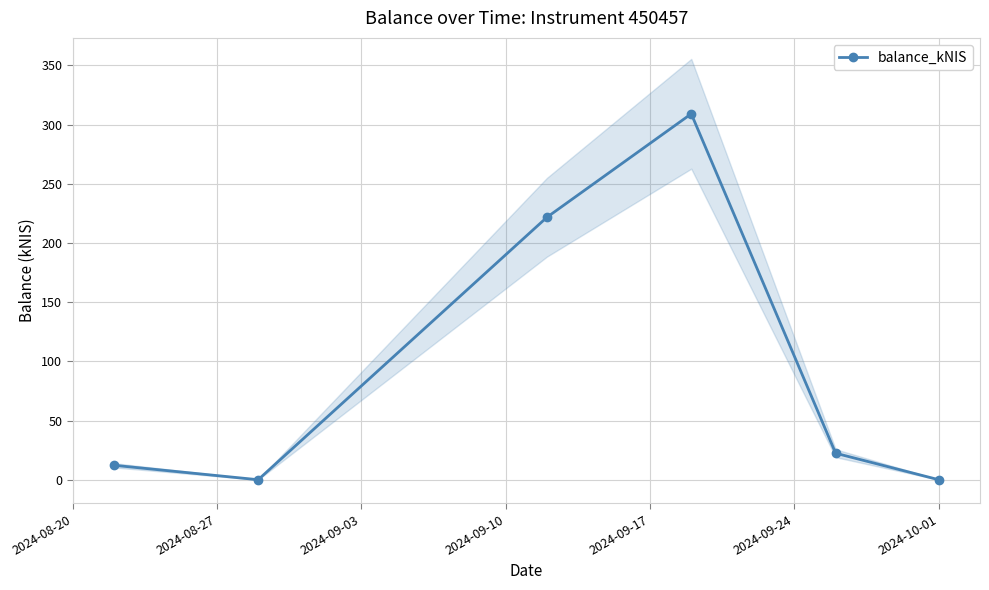

True or false: balance_kNIS has more than 1 interior local peaks.

False